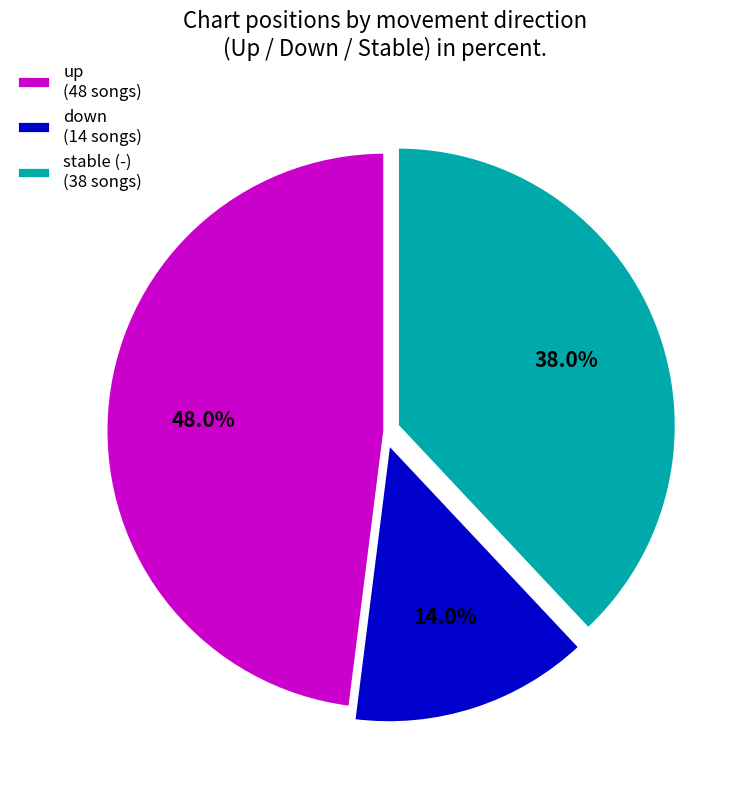

Approximately how many times larger is the value at up (48 songs) compared to stable (-) (38 songs)?

1.3